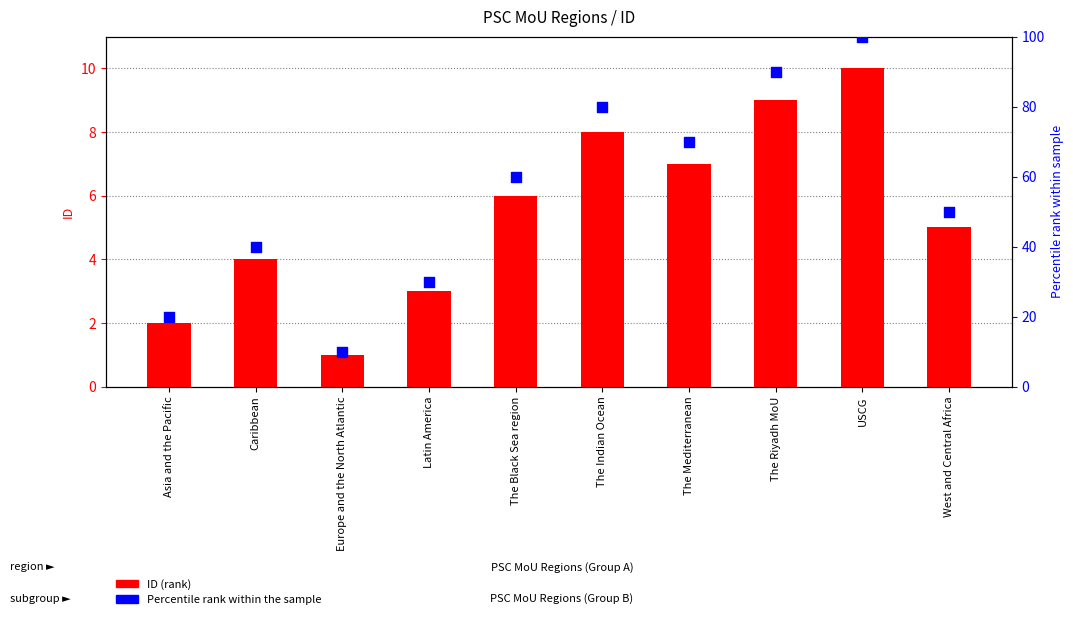

At how many categories does at least one series exceed 60?

4